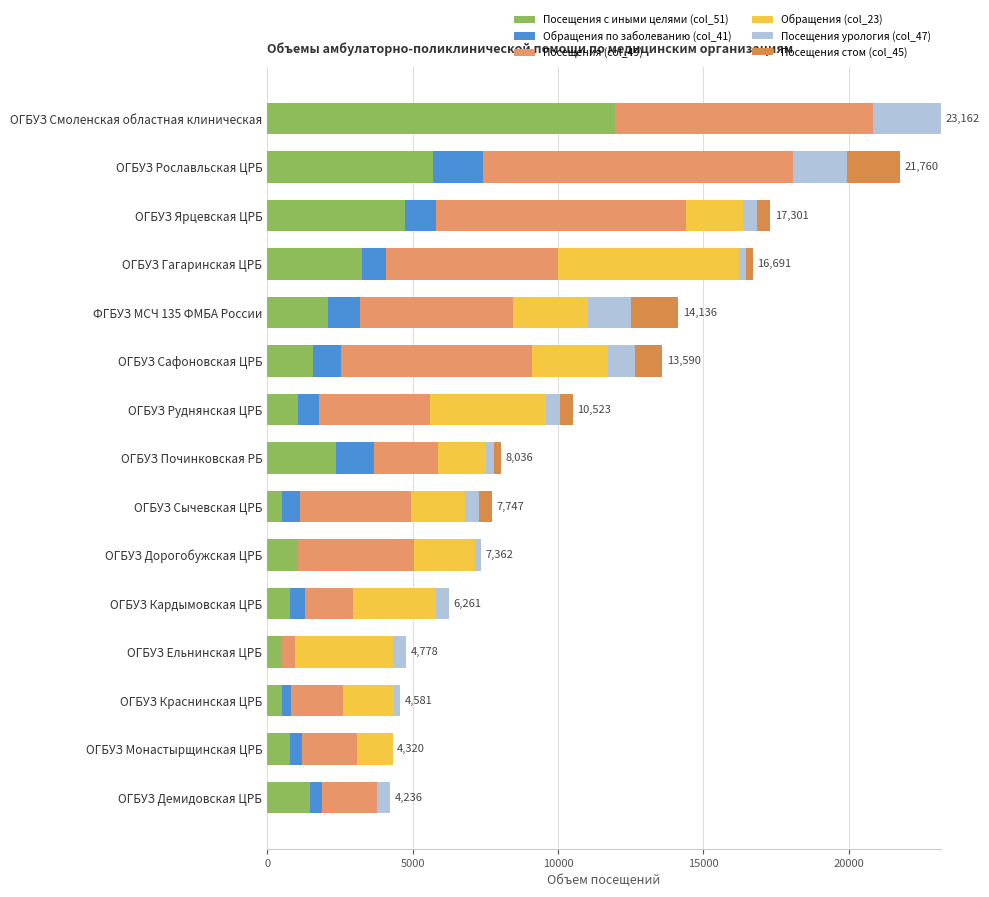

How many distinct data groups are displayed?

6